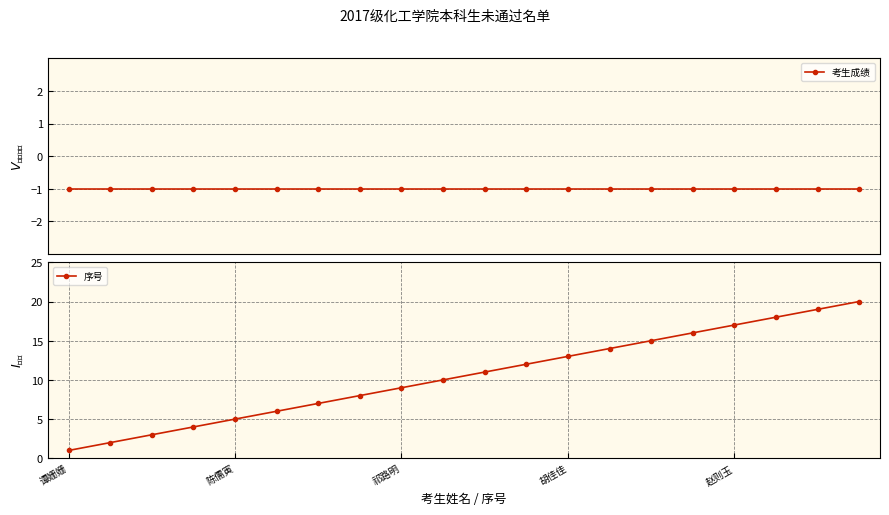

Is it true that 序号 equals 5 at 胡佳佳?

False